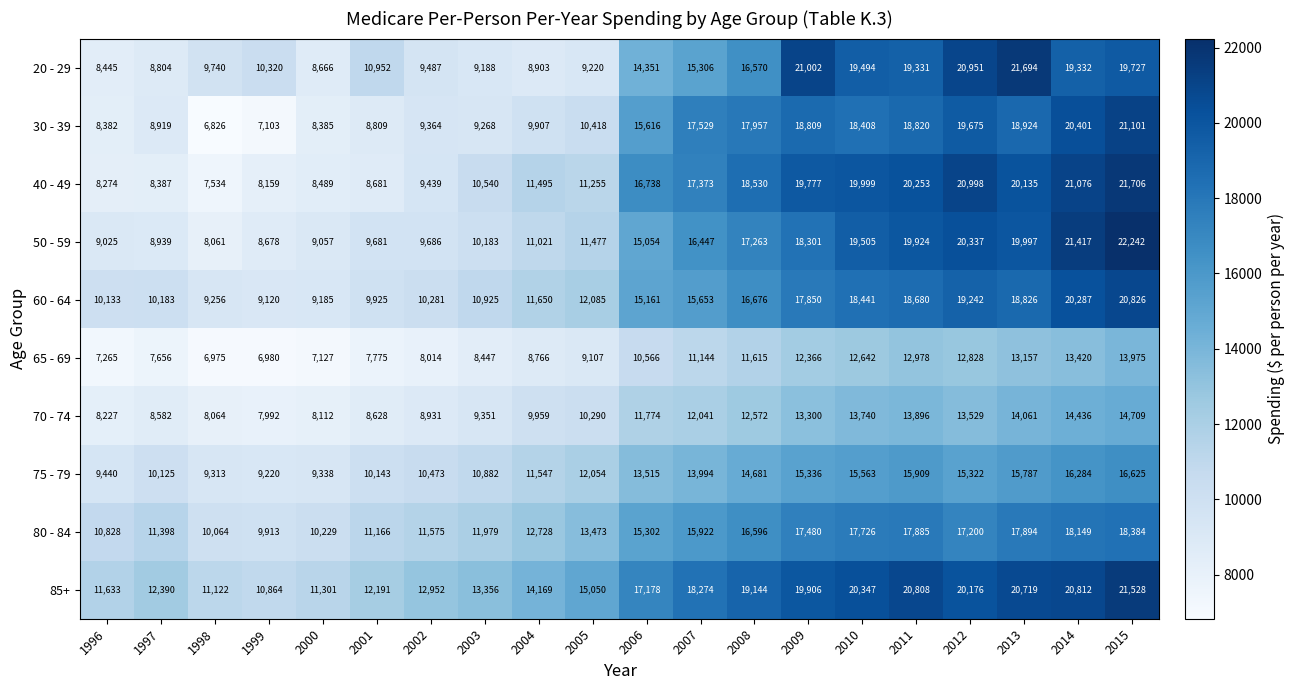

At which category is the sum across all series the highest?

2015